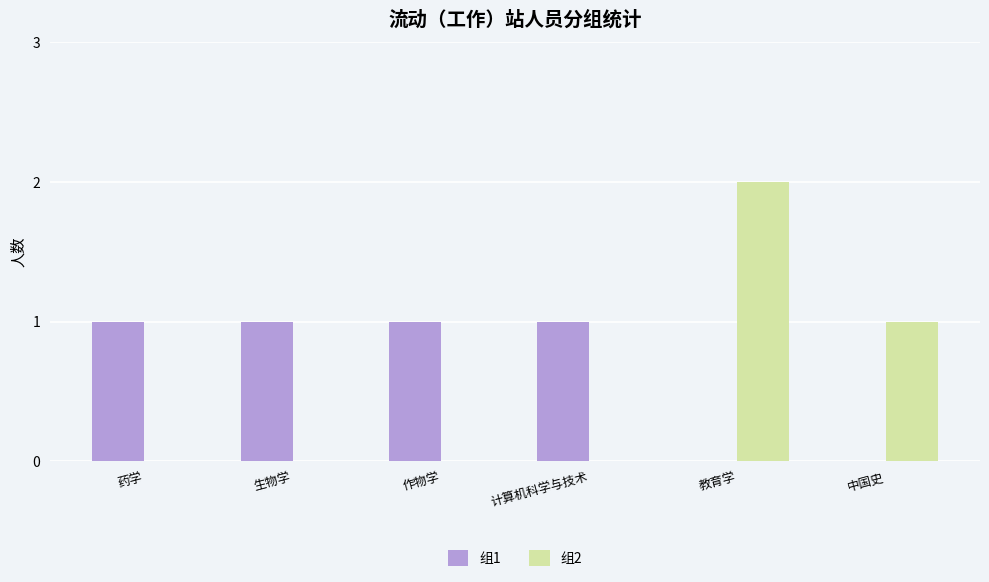

Is it true that 组2 equals -1 at 作物学?

False